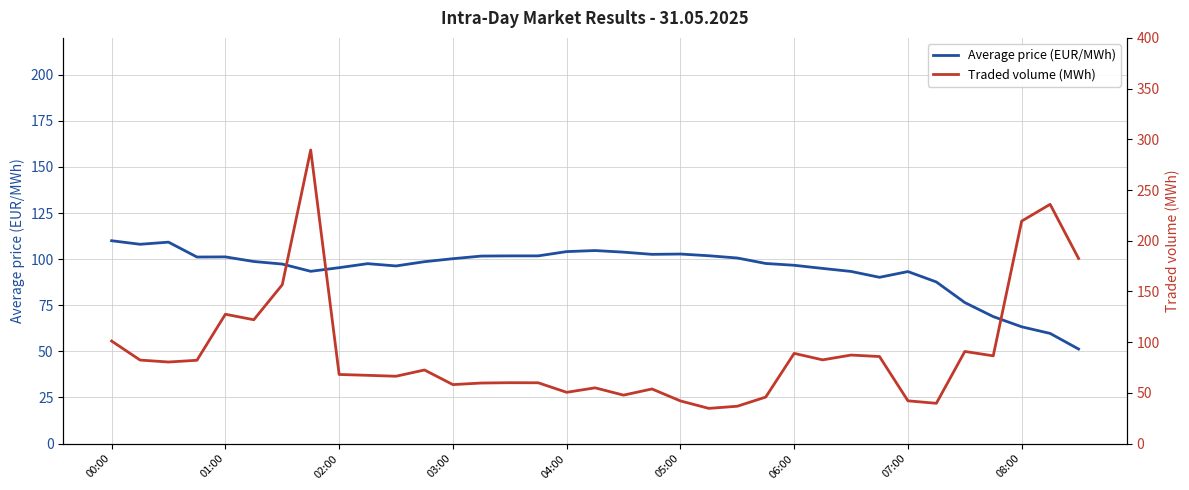

How many categories are shown in the chart?

35